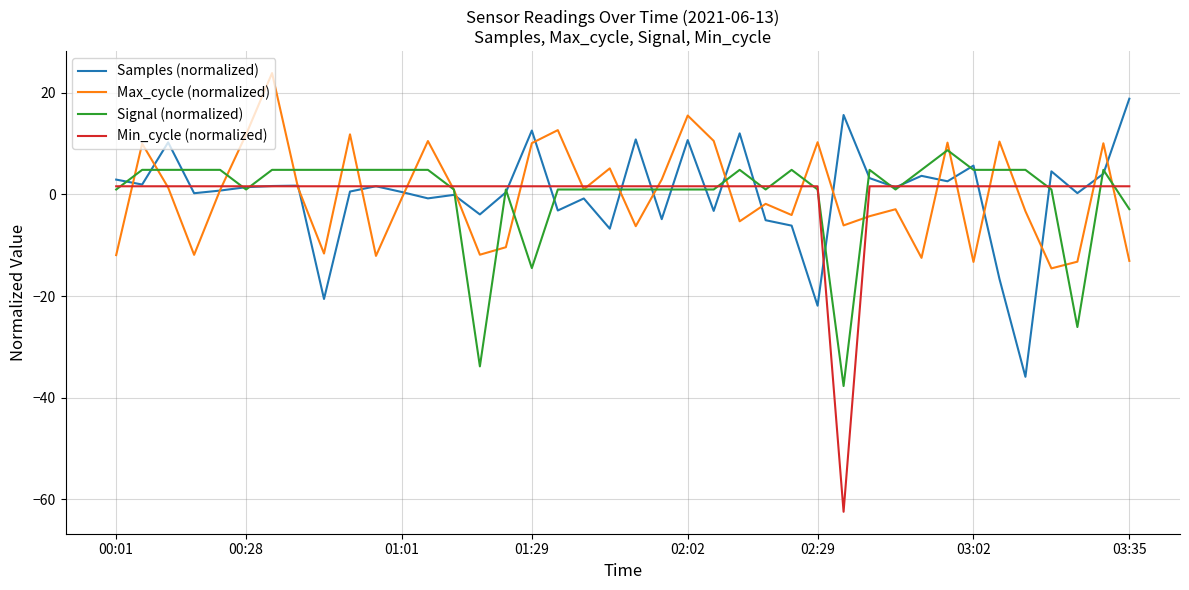

Which series ends up on top after the final intersection of Max_cycle (normalized) and Signal (normalized)?

Signal (normalized)